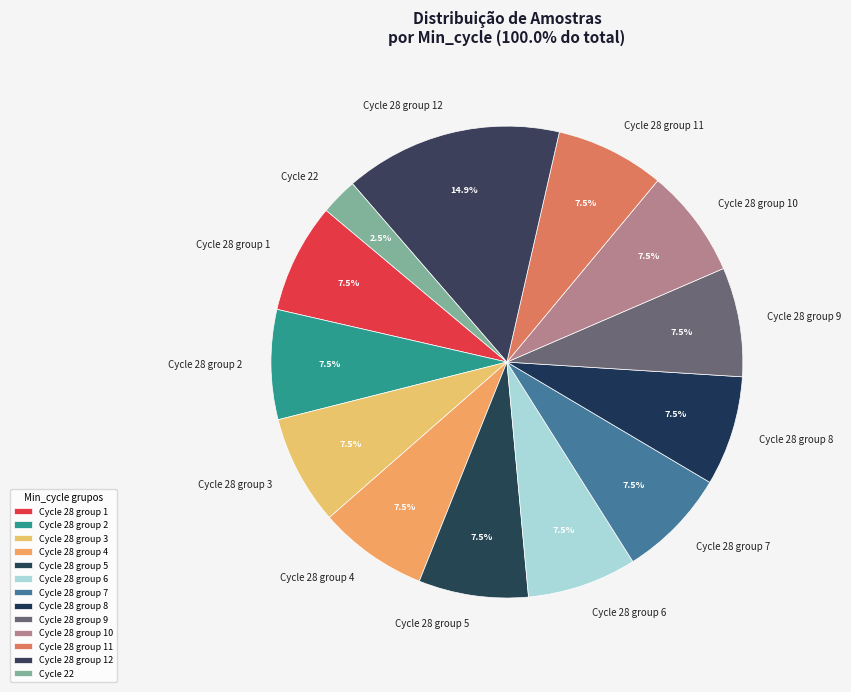

Is the sum of Cycle 28 group 11 and Cycle 28 group 5 greater than half?

No